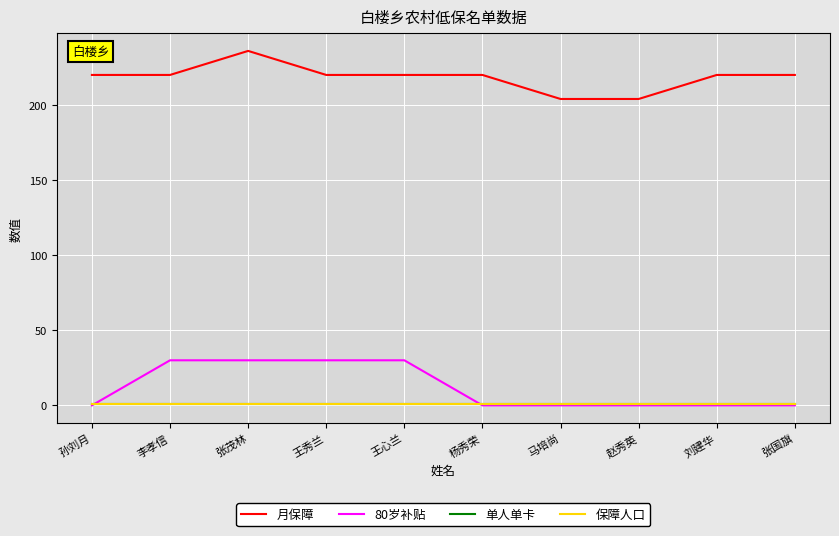

Between 孙刘月 and 杨秀荣, which series saw the biggest shift?

月保障